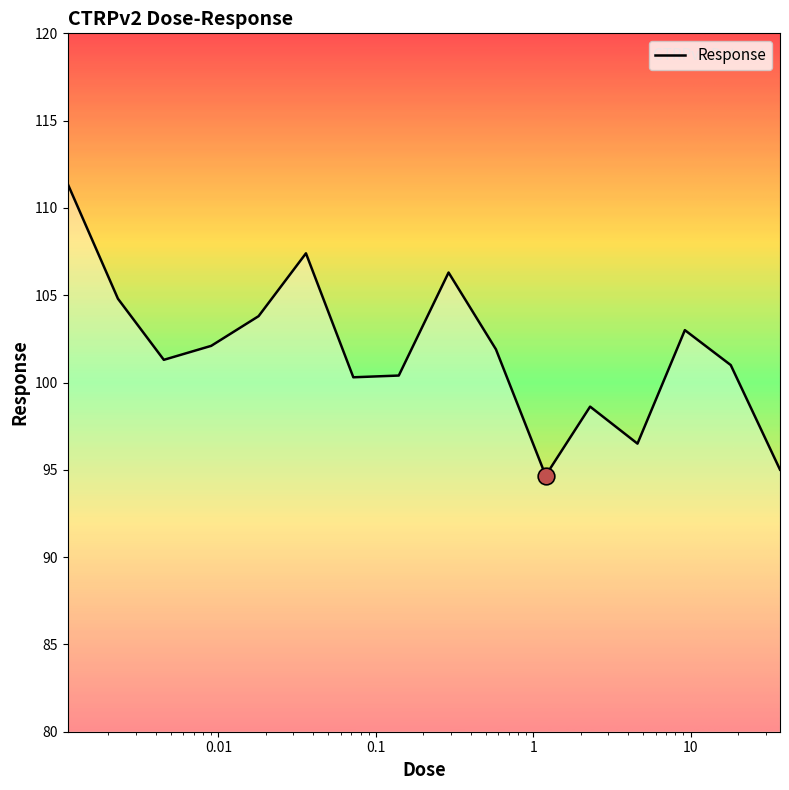

What is the difference between the maximum and minimum values?

16.7